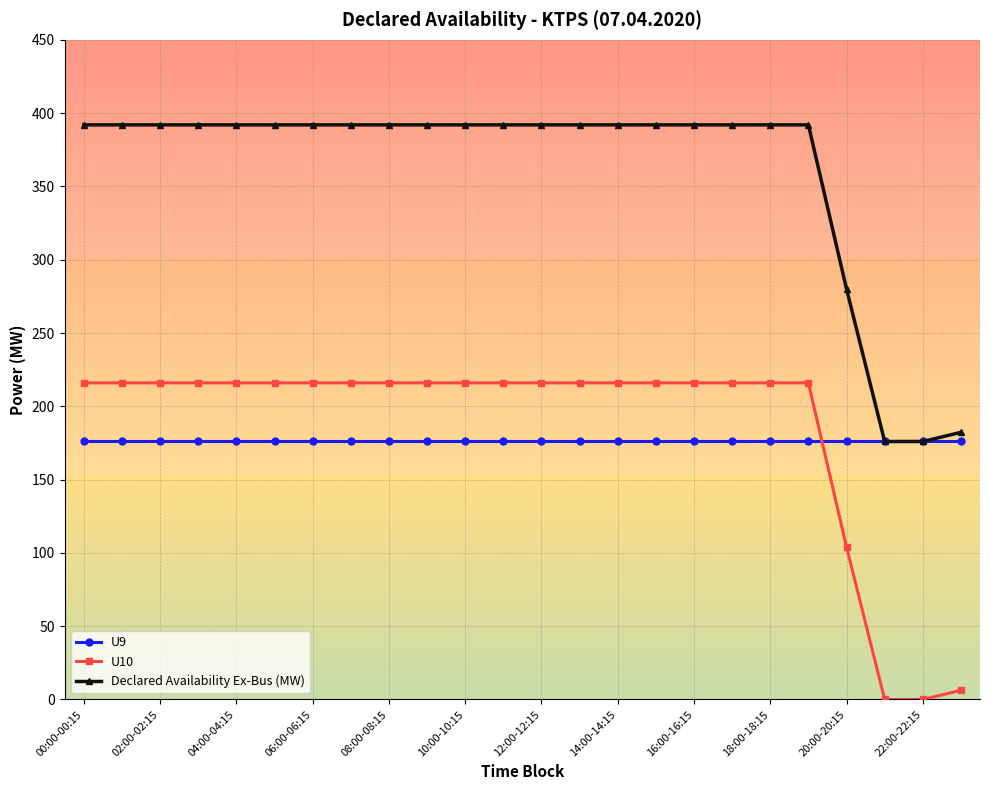

Which series has the largest range (max minus min)?

U10